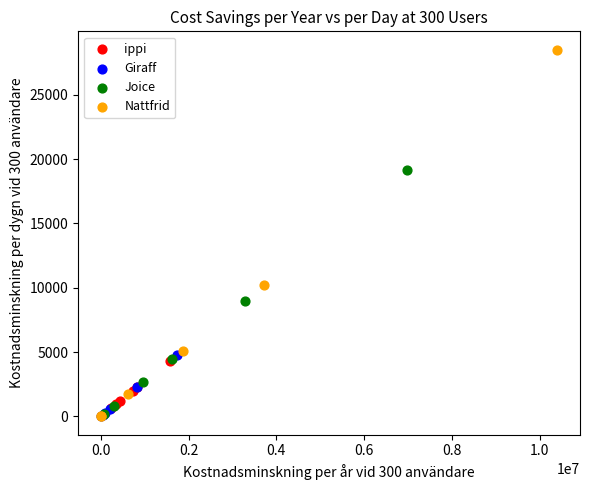

Which series reaches the maximum Y coordinate?

Nattfrid